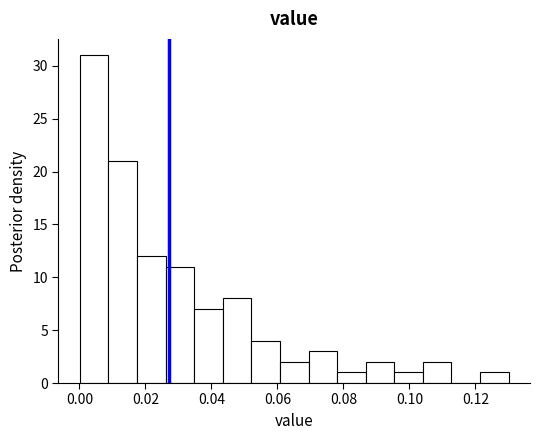

How tall is the bar that spans 0.122 to 0.130 on the x-axis? Neither the bar edges nor the heights are printed on the chart, so give them approximately, as read against the axes.

1